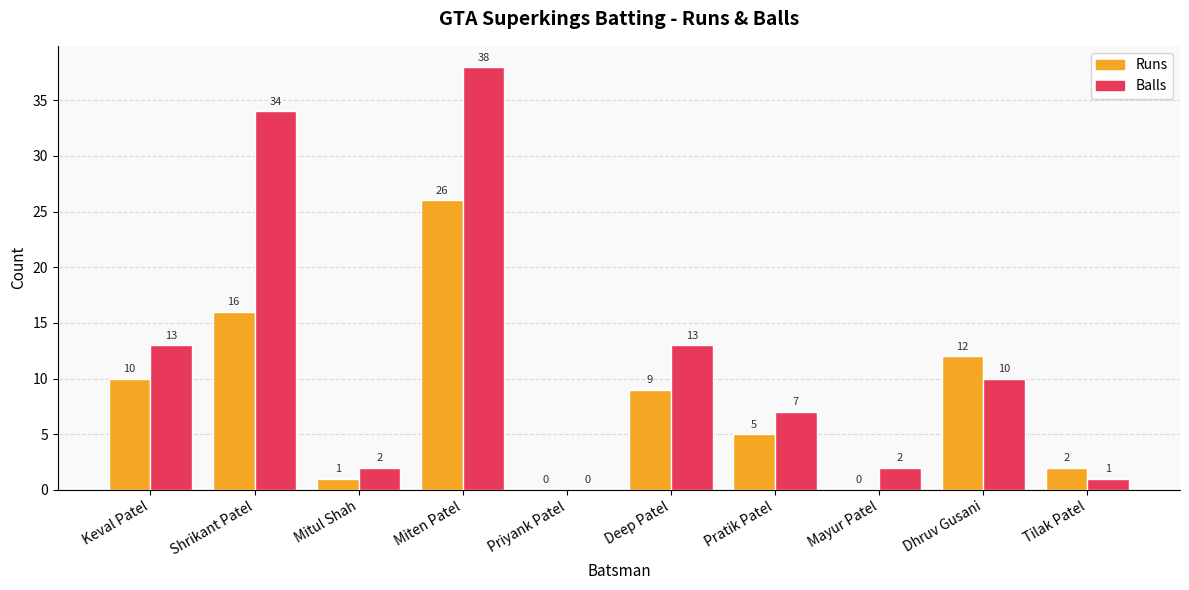

Which category has the highest value across all series?

Miten Patel